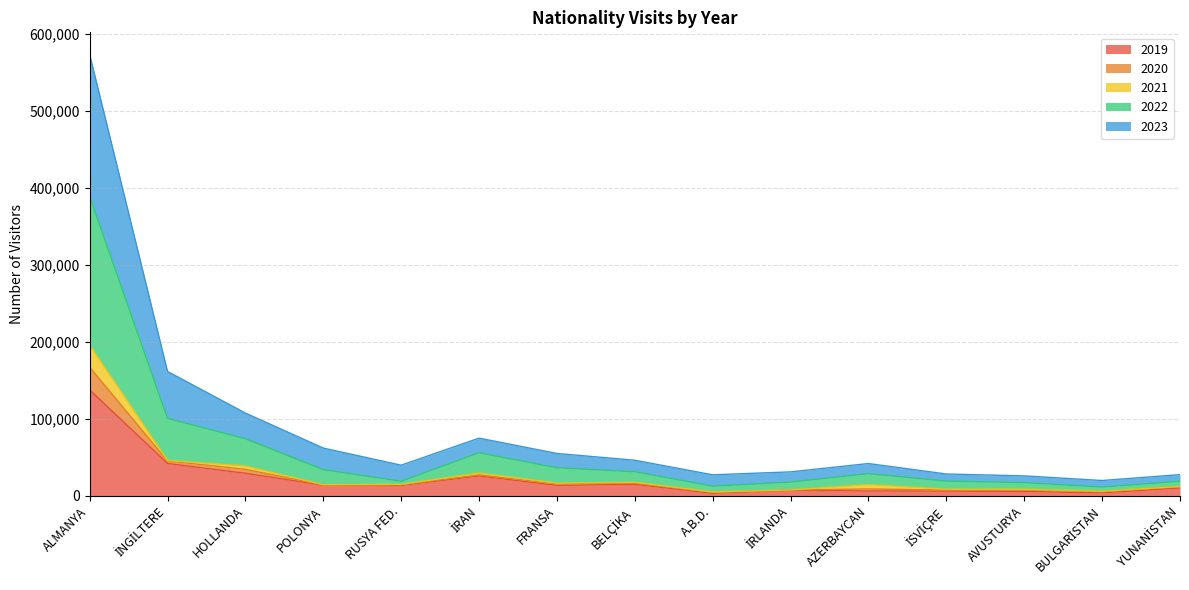

At which label does 2019 reach its peak?

ALMANYA